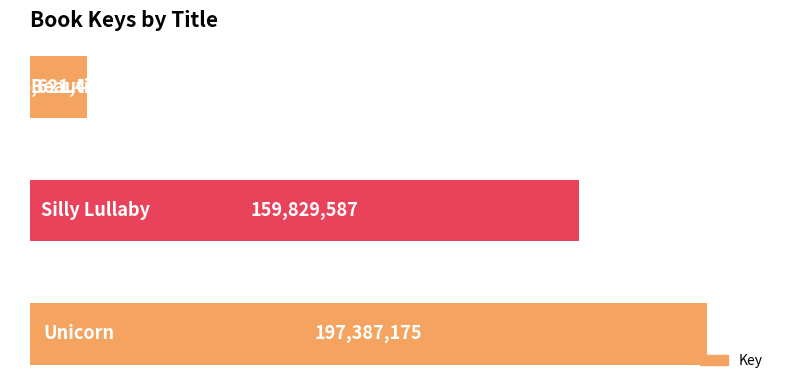

Reading bottom to top, list all the values displayed in this chart.

197387175	159829587	16621485